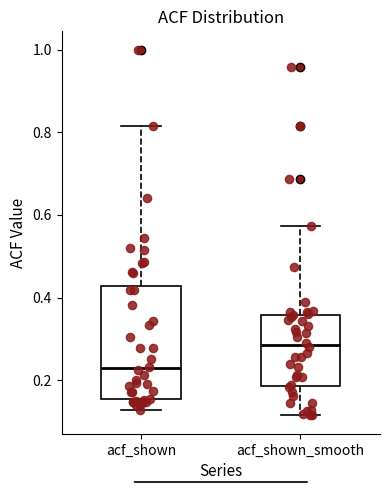

Which box is the tallest, from its lower edge to its upper edge?

acf_shown